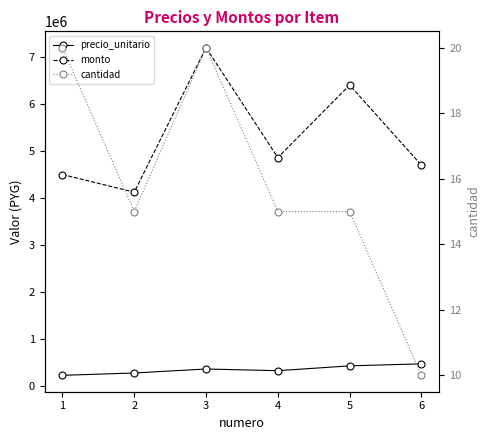

Where does the cantidad series first go above 15?

1